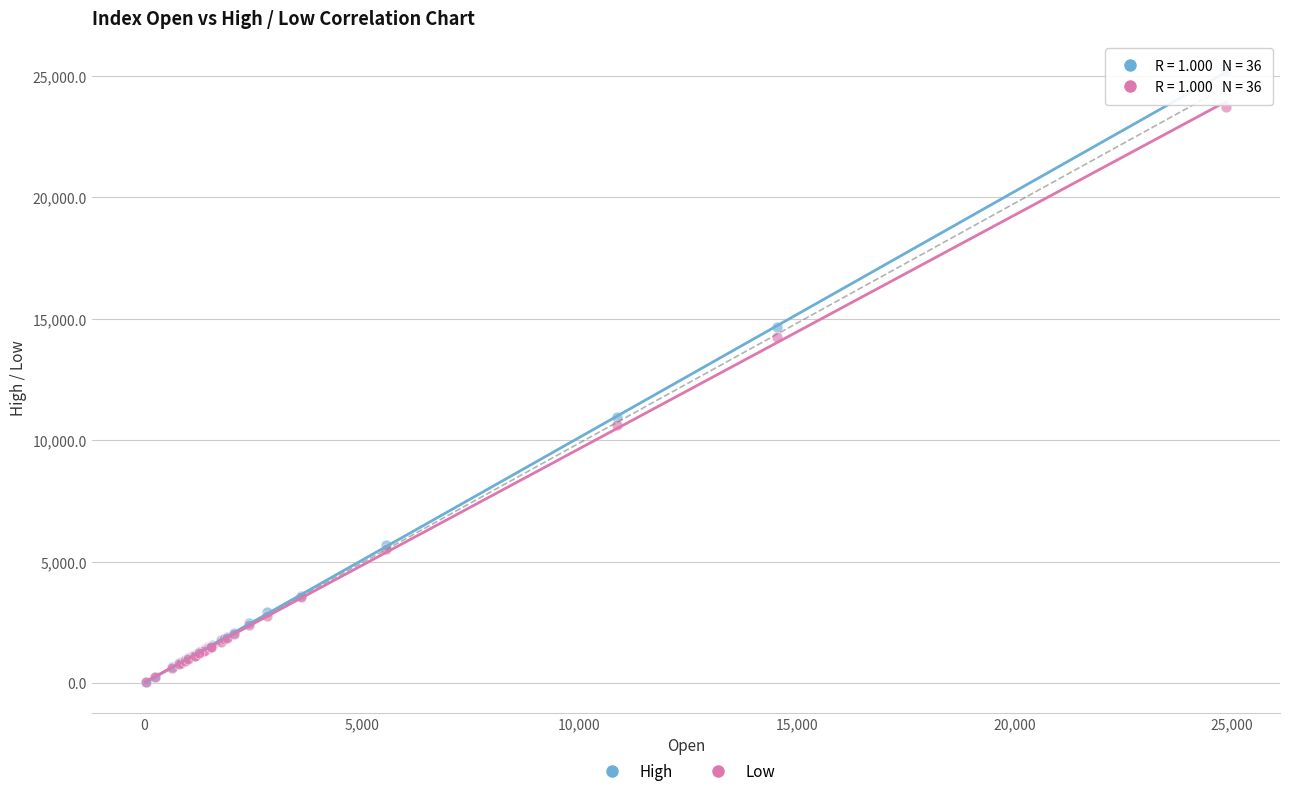

What are all the series names shown in the legend?

High, Low